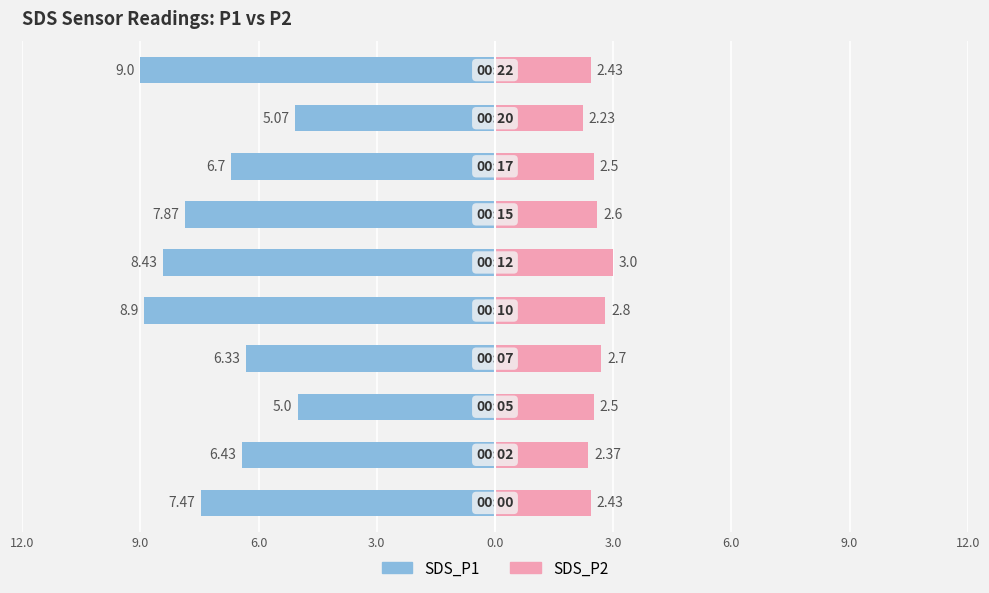

What is the label of the 9th bar from the right?

9.0